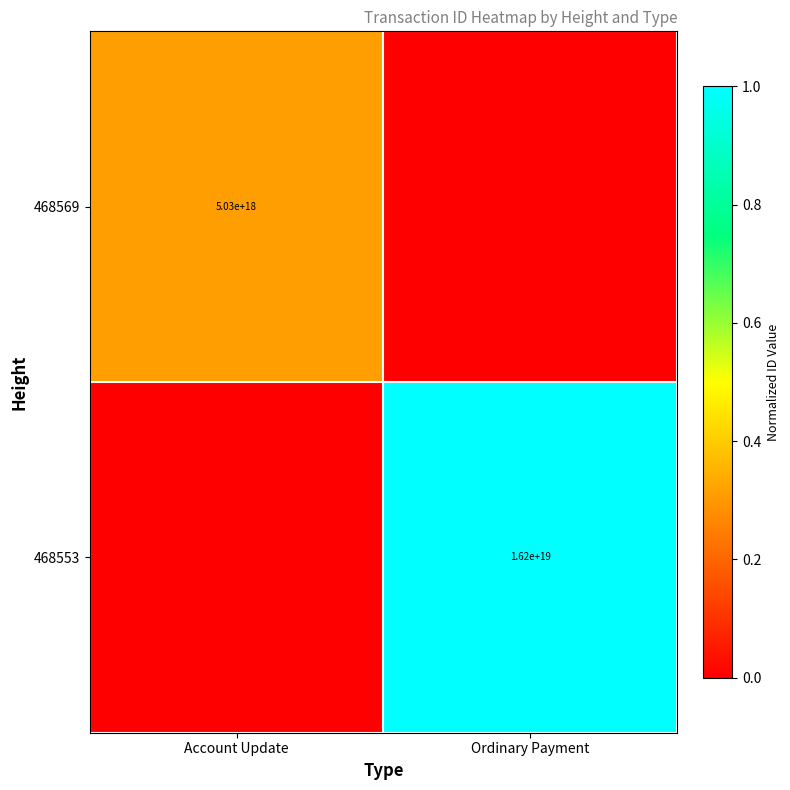

True or false: 468553 has a value of 8462014588892999680 at Ordinary Payment.

False